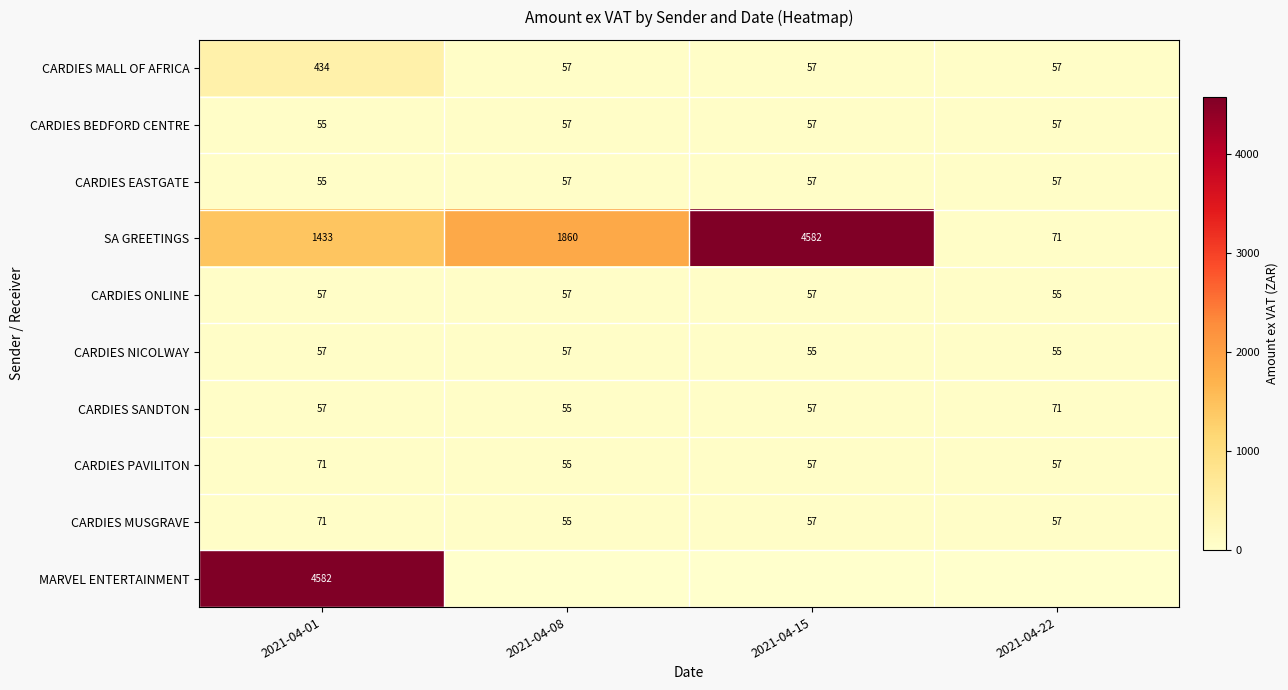

What is the difference between the maximum and second lowest values in the CARDIES PAVILITON series?

13.6